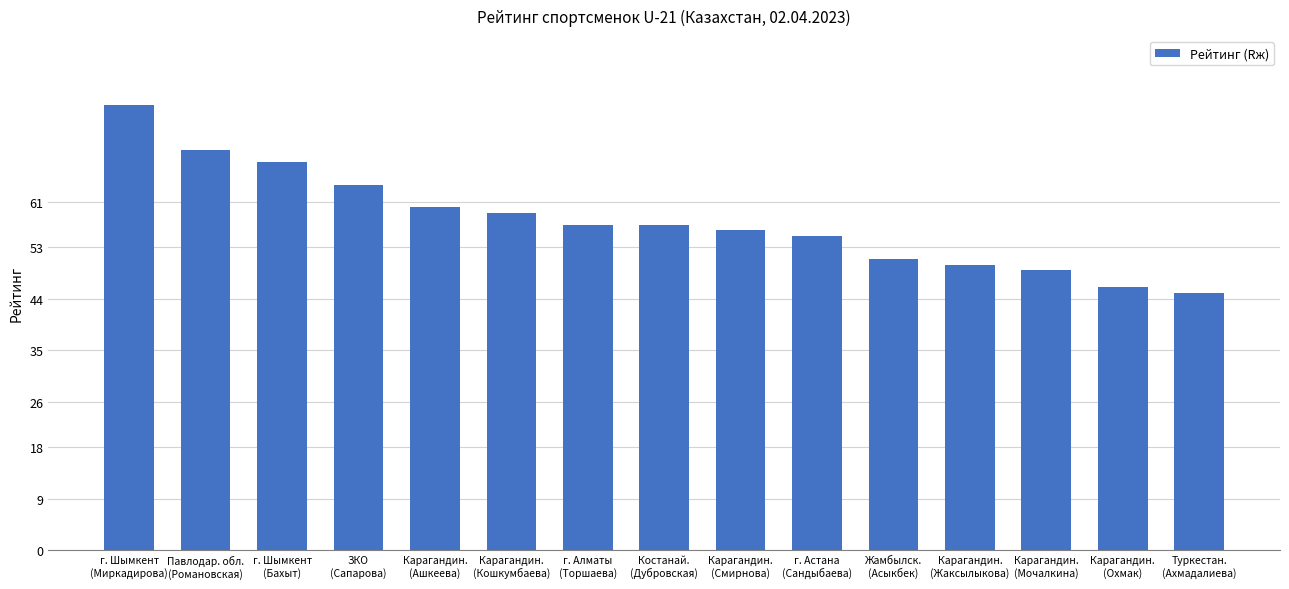

Reading left to right, list all the values displayed in this chart.

78	70	68	64	60	59	57	57	56	55	51	50	49	46	45